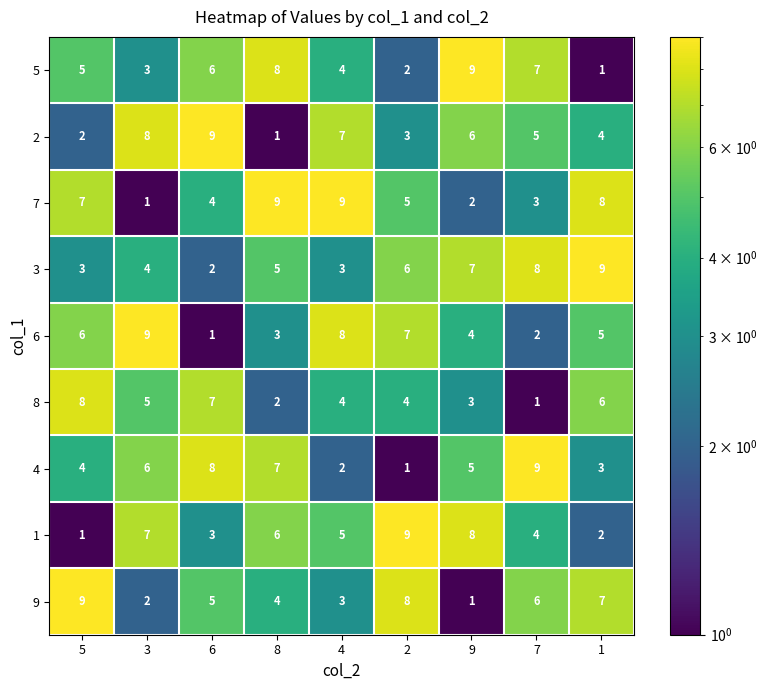

Between 5 and 7, which series saw the biggest shift?

8